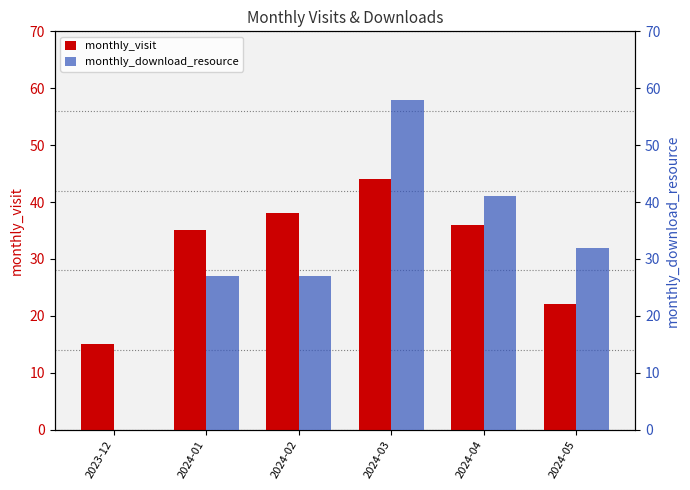

Where is monthly_visit nearest to the value 29?

2024-01